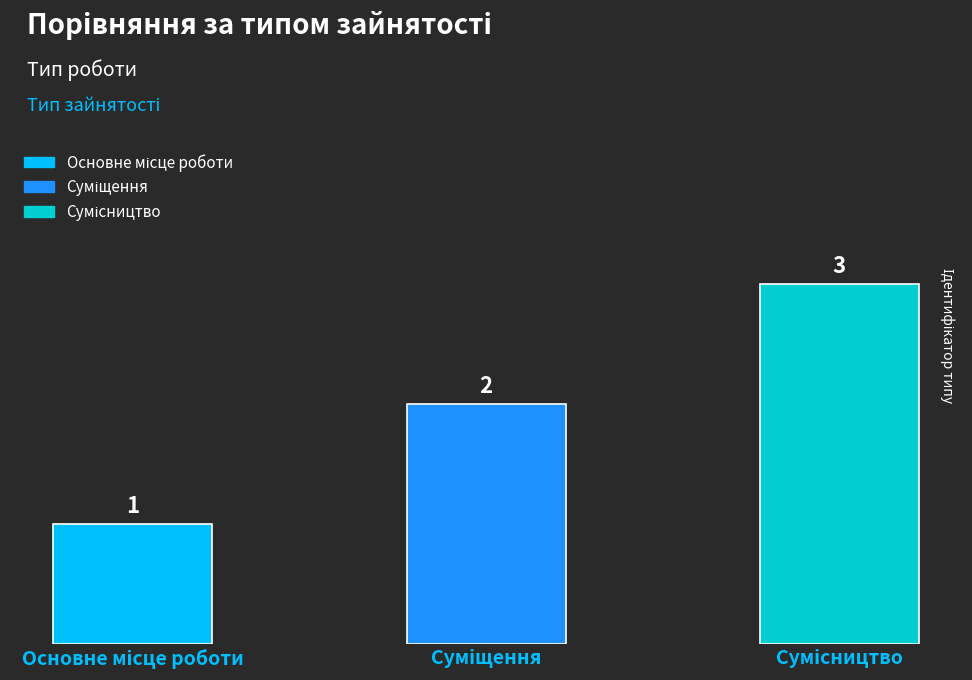

What is the value of the 3rd bar from the left?

3